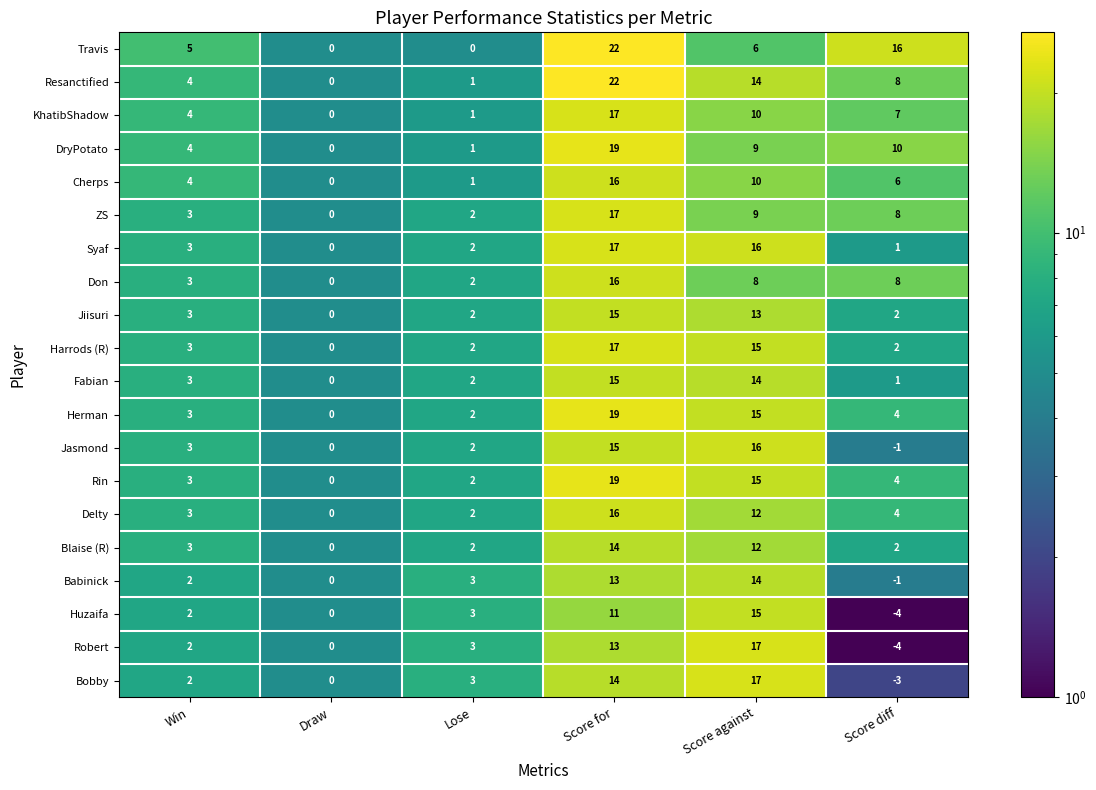

True or false: DryPotato has a value of 4 at Win.

True